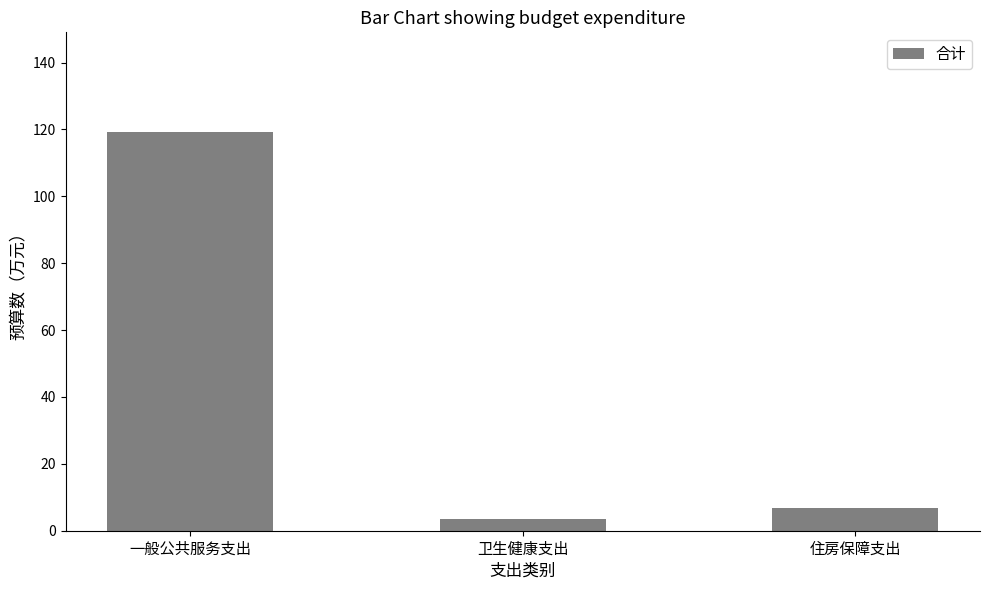

What is the change in value from 卫生健康支出 to 住房保障支出?

+3.1